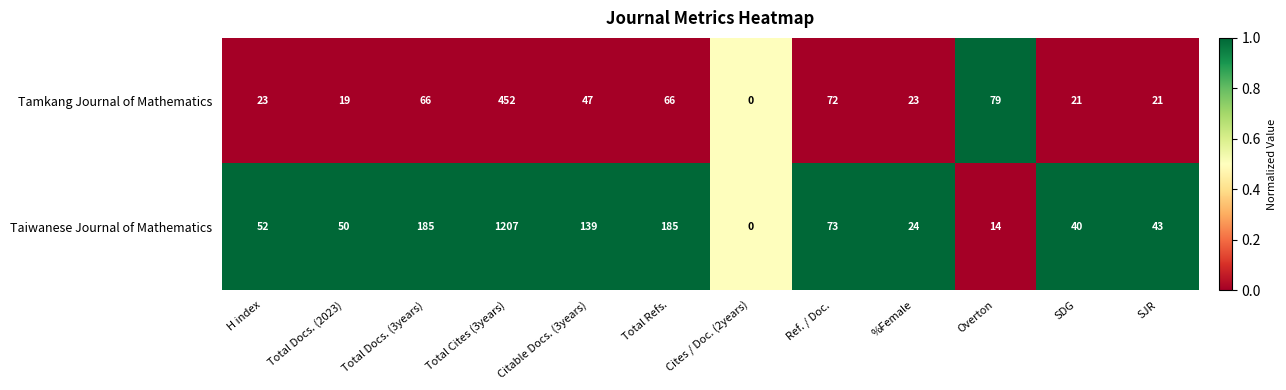

Reading left to right, what are all the values shown in this chart?

Tamkang Journal of Mathematics: 23	19	66	452	47	66	0	72	23	79	21	21
Taiwanese Journal of Mathematics: 52	50	185	1207	139	185	0	73	24	14	40	43